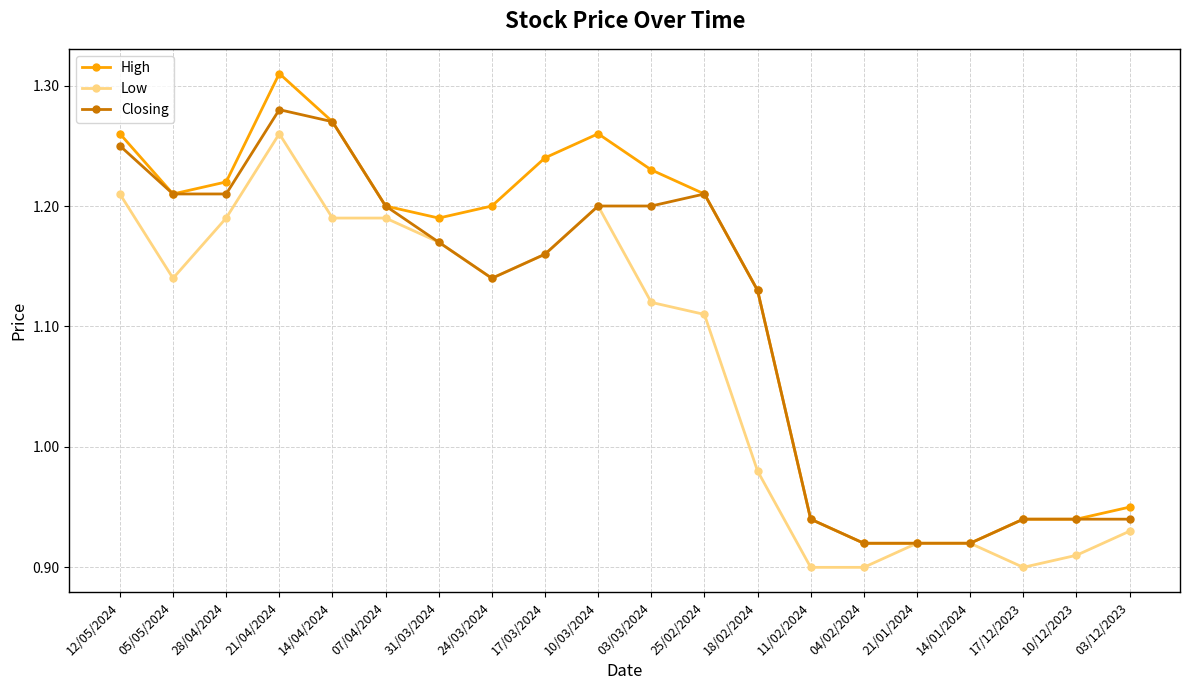

Between 21/04/2024 and 17/12/2023, which series saw the biggest shift?

High